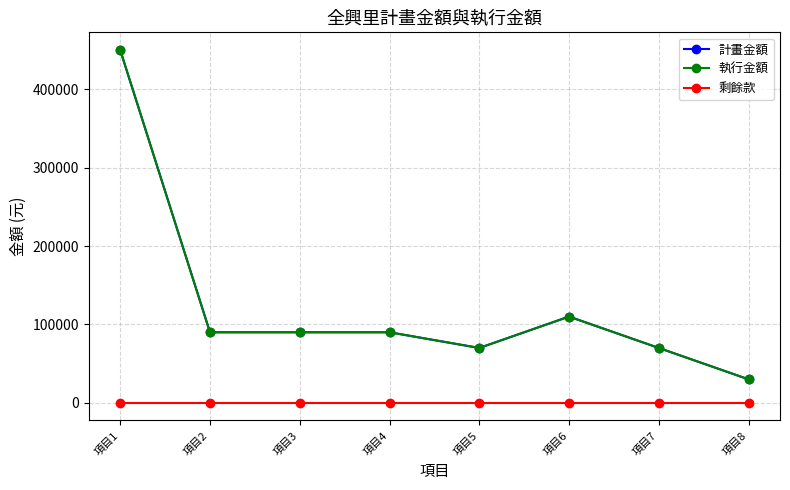

Is this an area chart (filled region under the line)?

No